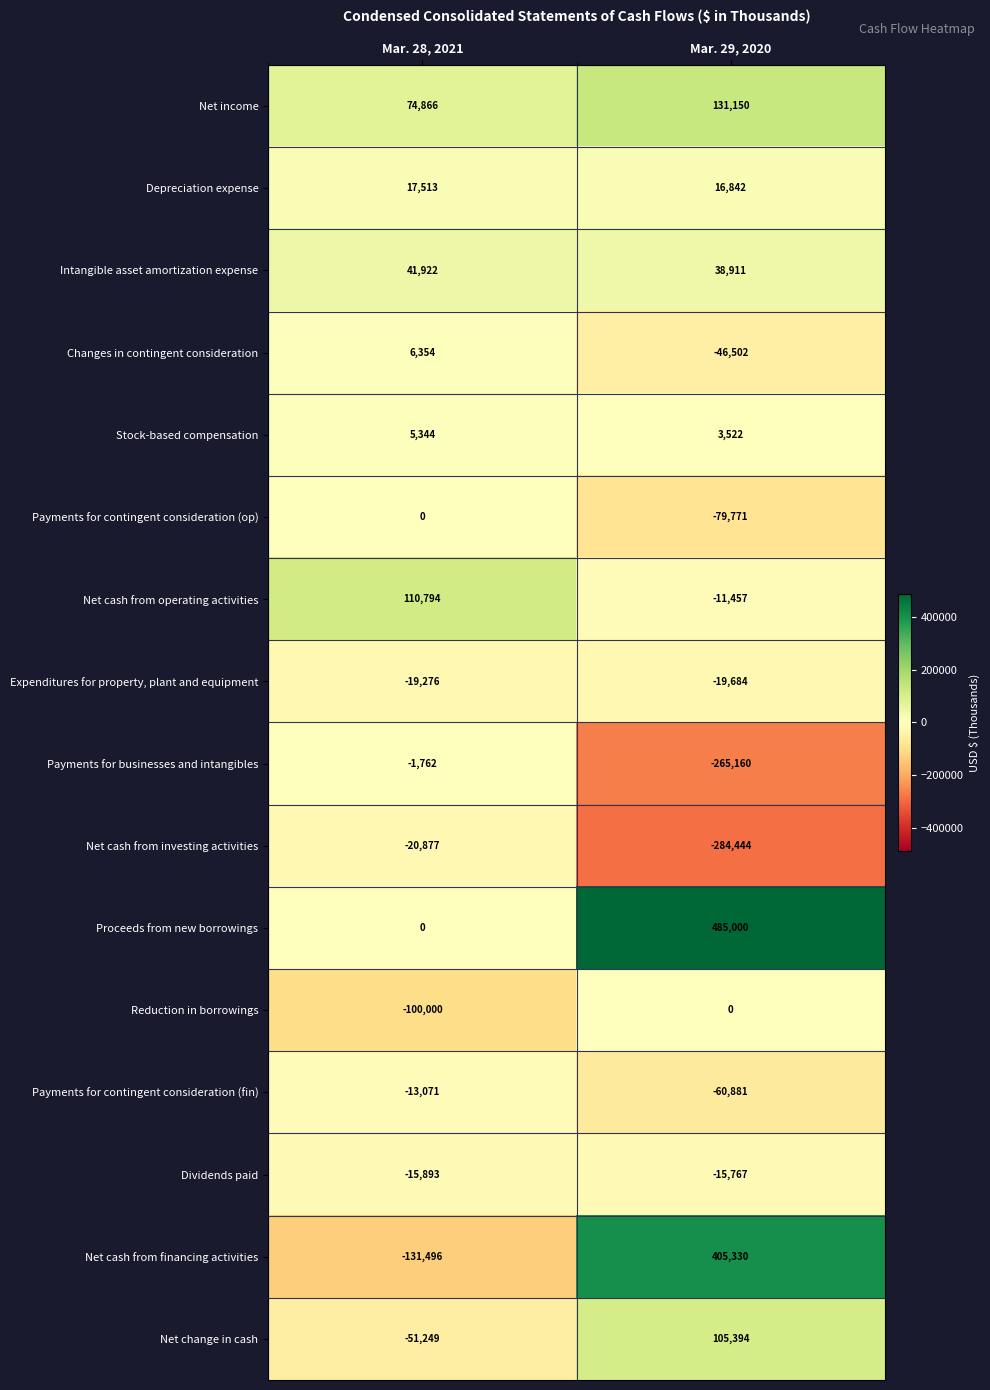

What value does the Net cash from operating activities series have at Mar. 29, 2020, to the nearest 10?

-11460